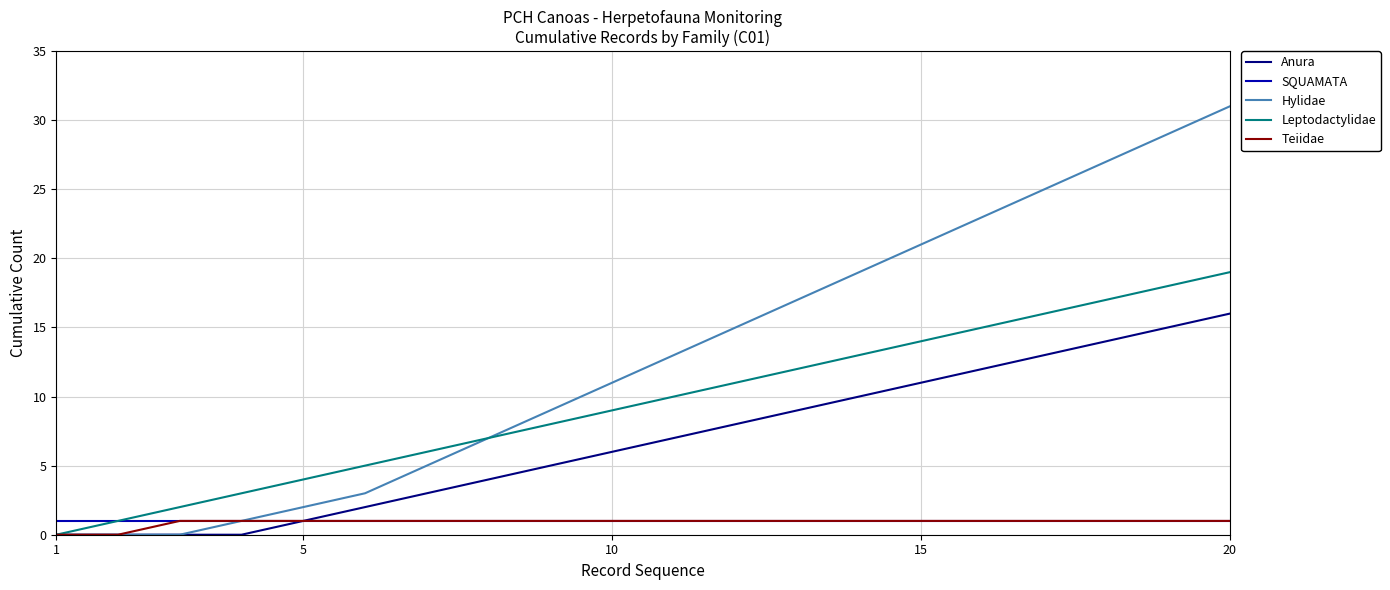

What is the highest value of the Anura series?

16